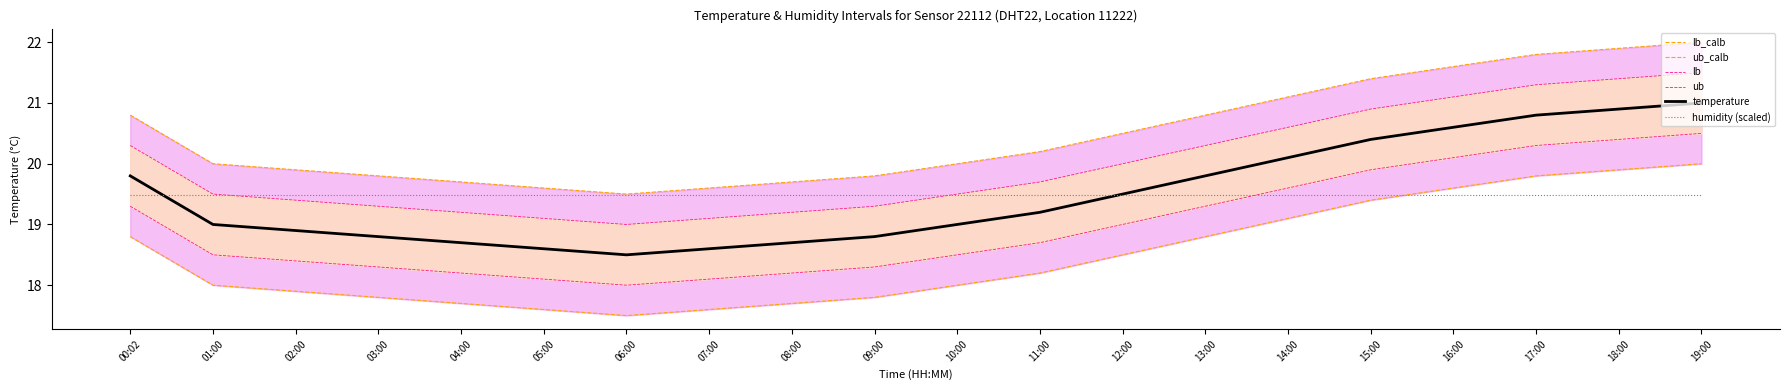

How many intersections are there between lb and humidity (scaled)?

1